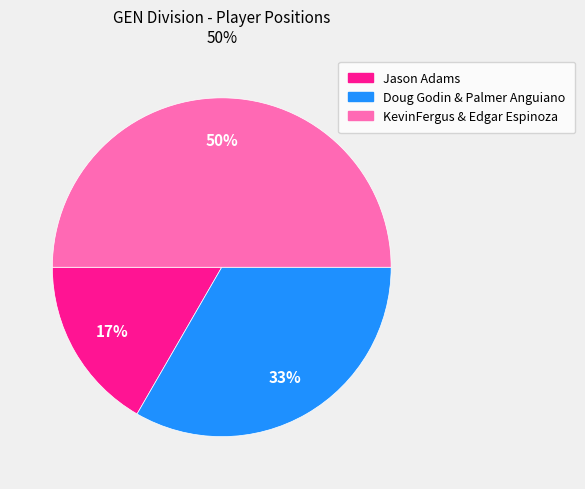

Which category has the smallest portion of the pie?

Jason Adams